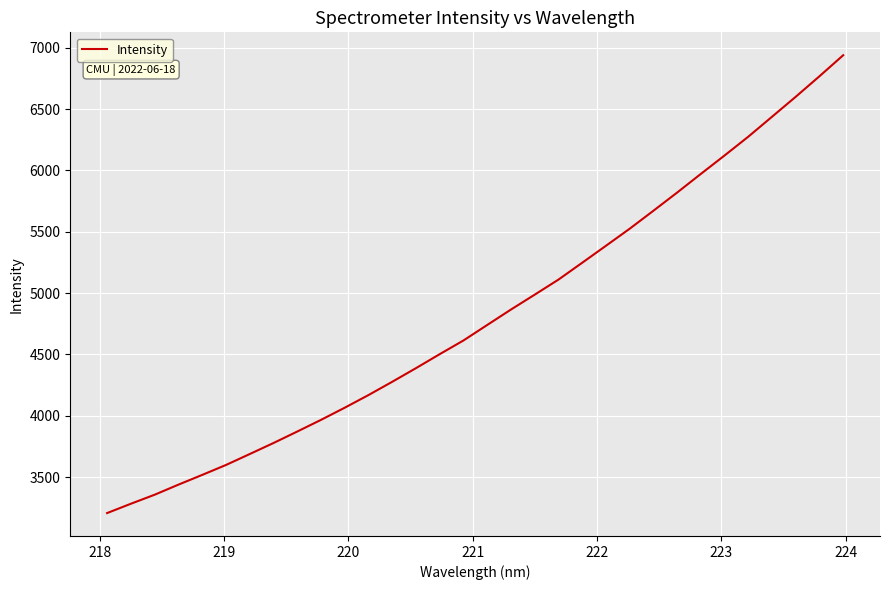

What is the smallest value displayed?

3206.4